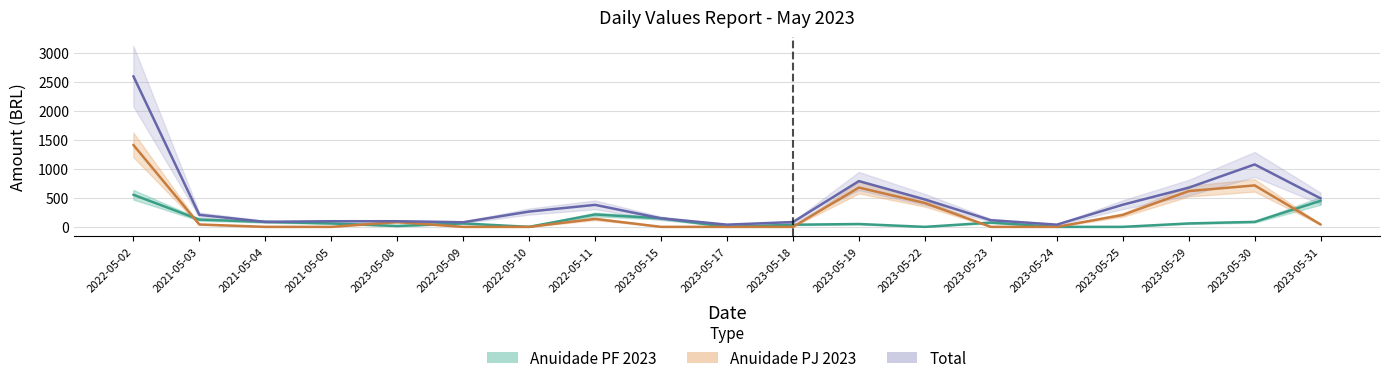

What is the difference between the highest and lowest values at 2023-05-29?

615.8